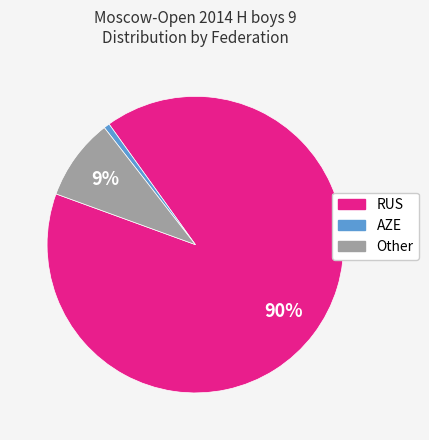

To the nearest percent, what is the combined percentage of RUS and AZE?

91%